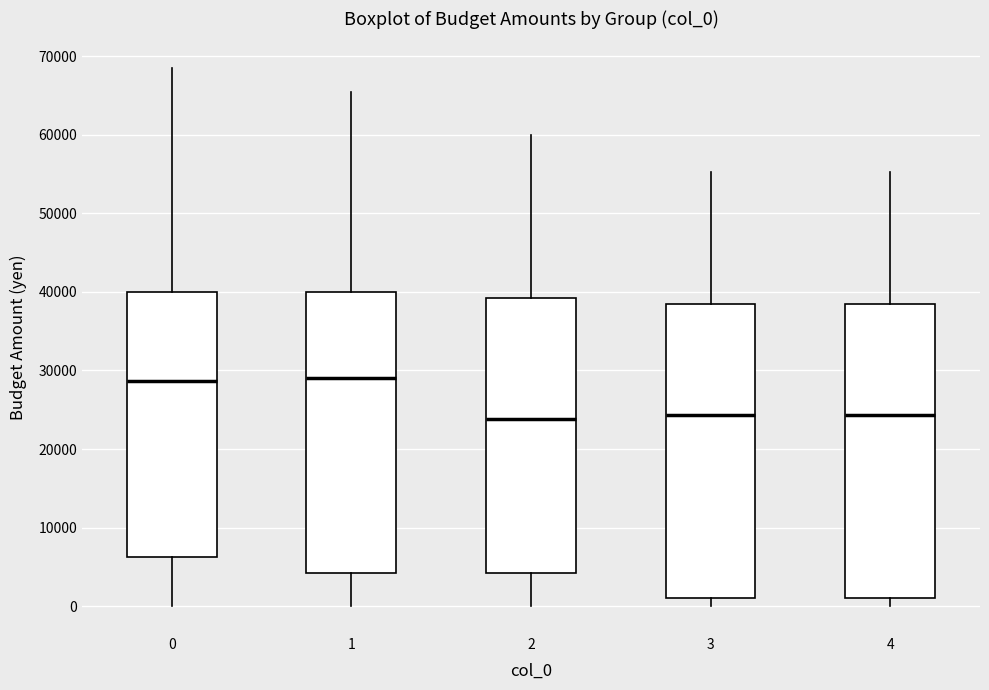

Reading left to right, read every box against the y-axis: the position of its median line, the range the box covers, and the ends of its whiskers. The values are not printed on the chart, so give them approximately, as read against the axis.

0: median 29000, box 6000 to 40000, whiskers 0 to 68000
1: median 29000, box 4000 to 40000, whiskers 0 to 65000
2: median 24000, box 4000 to 39000, whiskers 0 to 60000
3: median 24000, box 1000 to 38000, whiskers 0 to 55000
4: median 24000, box 1000 to 38000, whiskers 0 to 55000